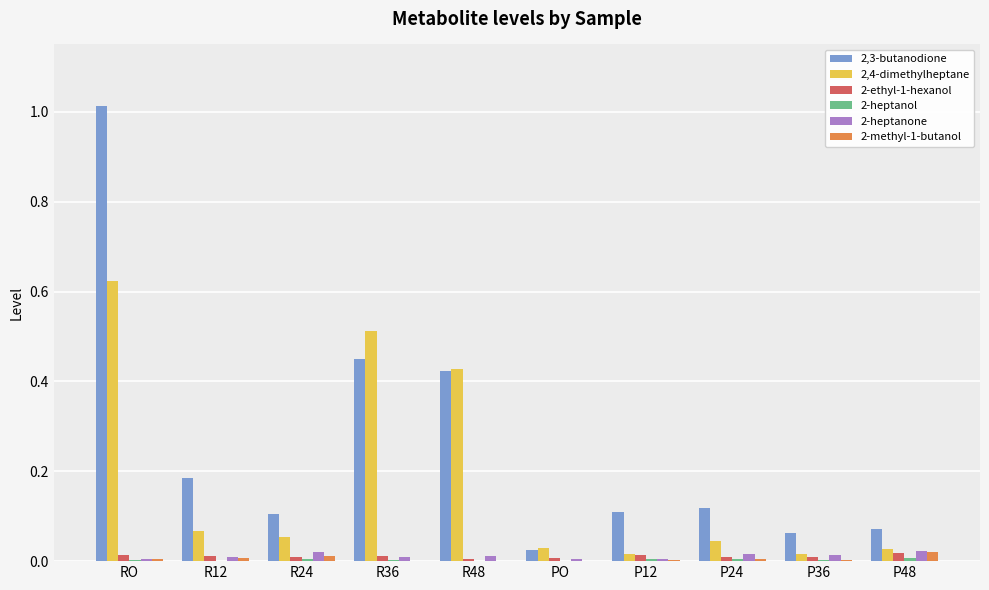

What is the sum of all 2,4-dimethylheptane values?

1.8